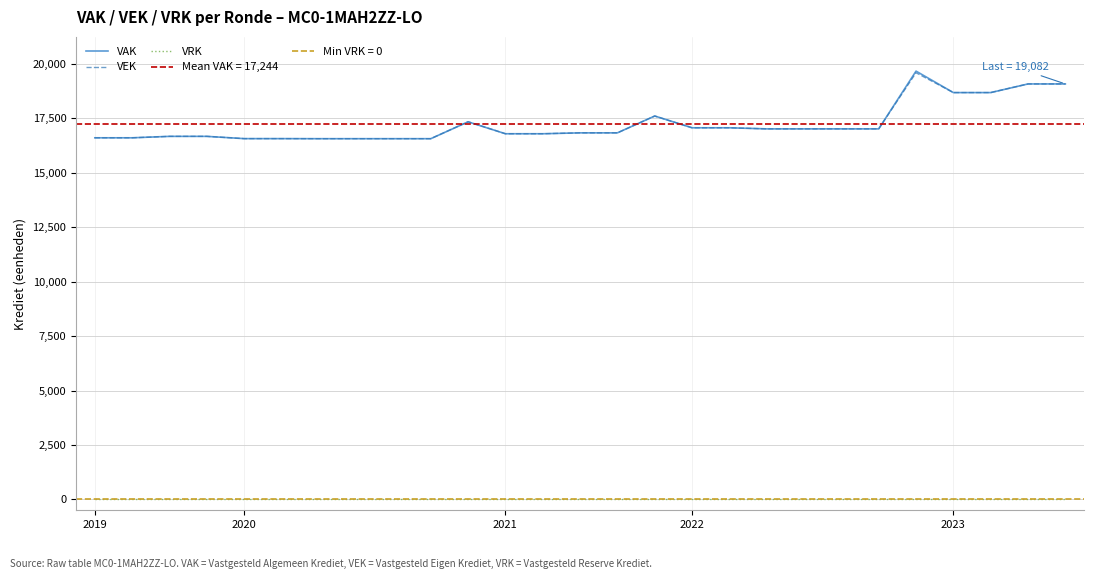

True or false: VEK and VRK cross at least once.

False